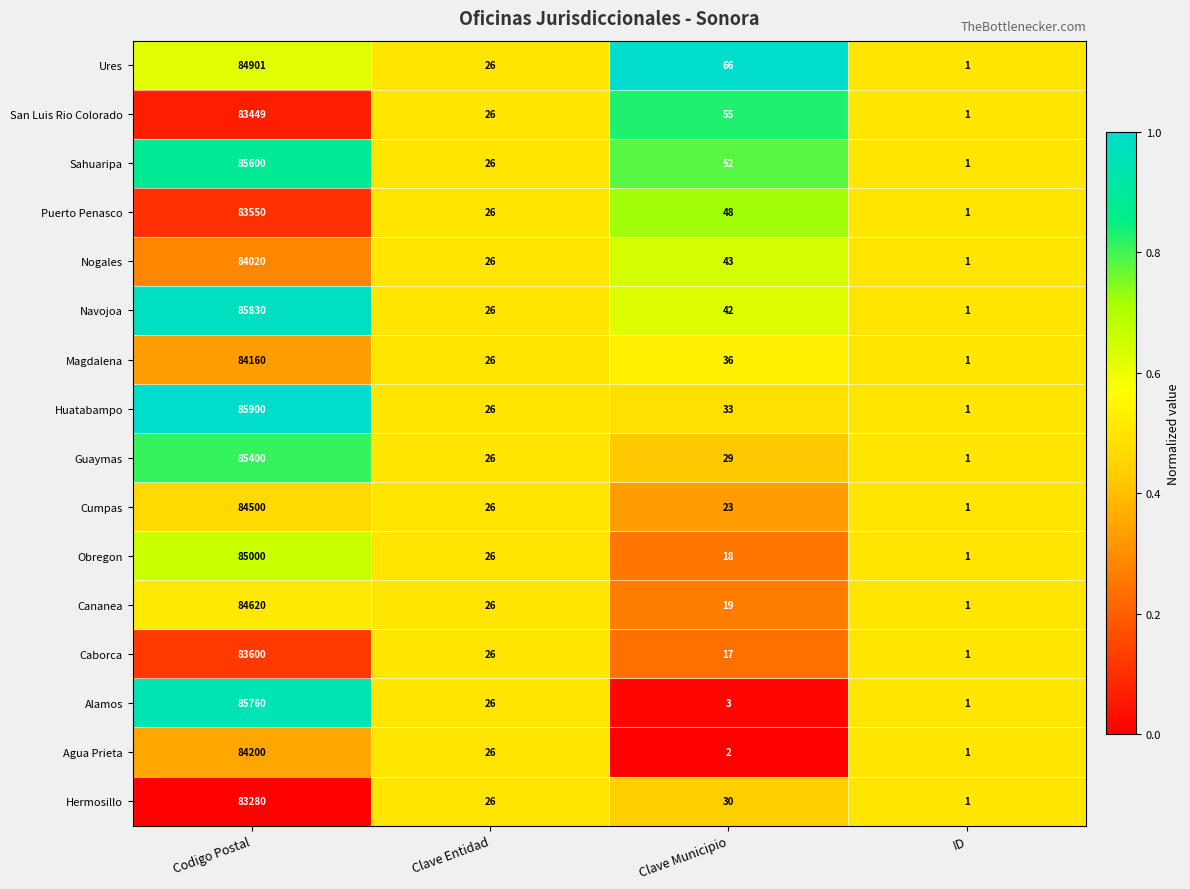

What is the maximum value for Alamos?

85760